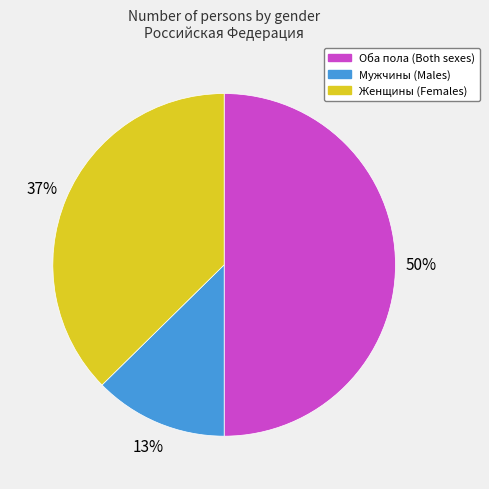

Rank the categories by value from lowest to highest.

Мужчины, Женщины, Оба пола